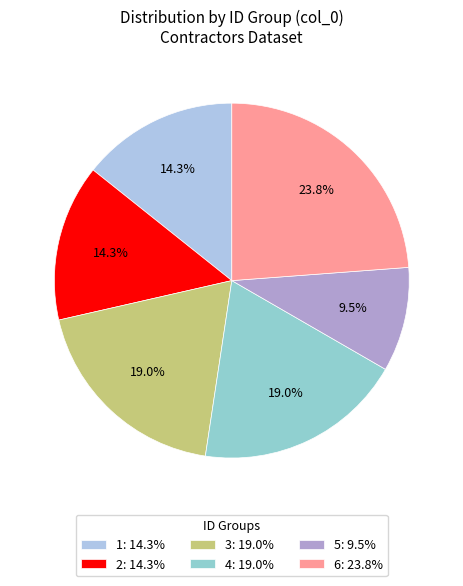

What is the total percentage of 2 and 4?

33.3%